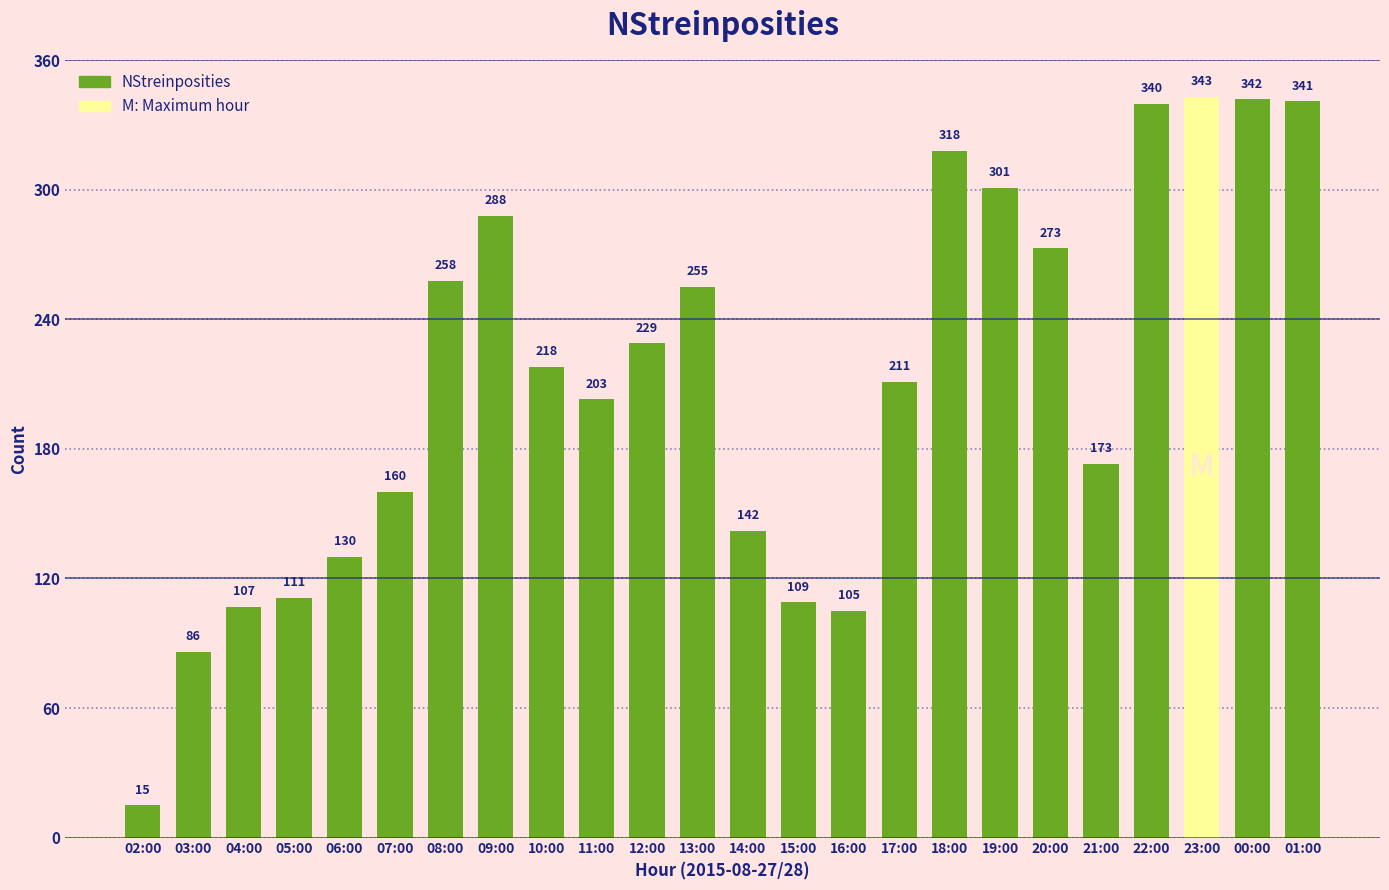

What is the difference between the values at 07:00 and 05:00?

49